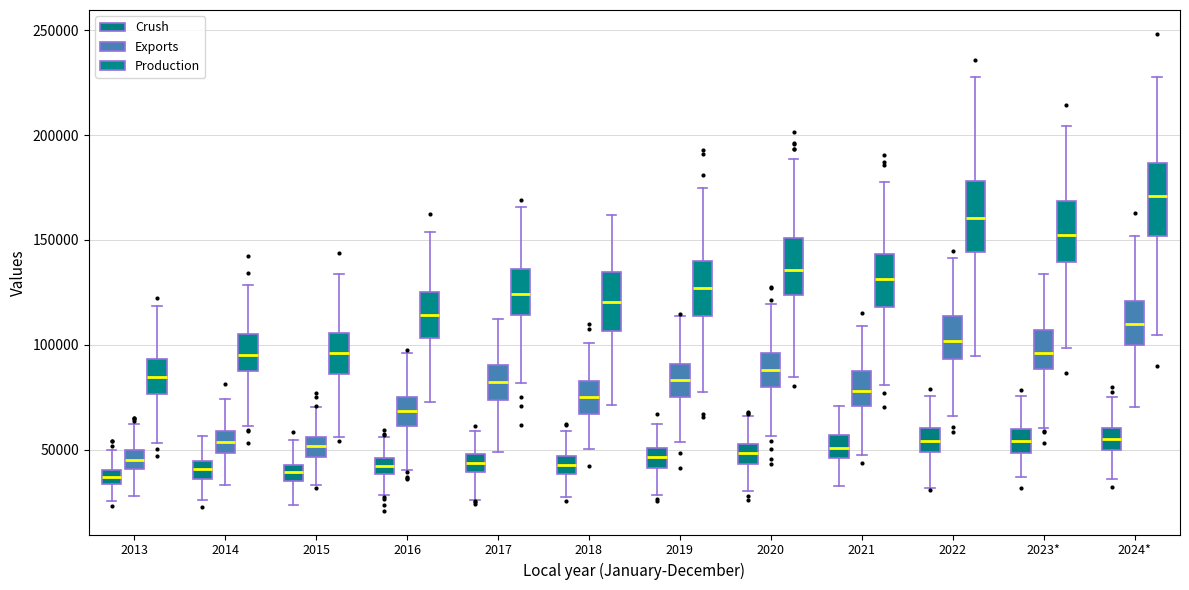

Where does the upper whisker of the box for 2020 (Production) end on the y-axis? The values are not printed on the chart, so give them approximately, as read against the axis.

190000